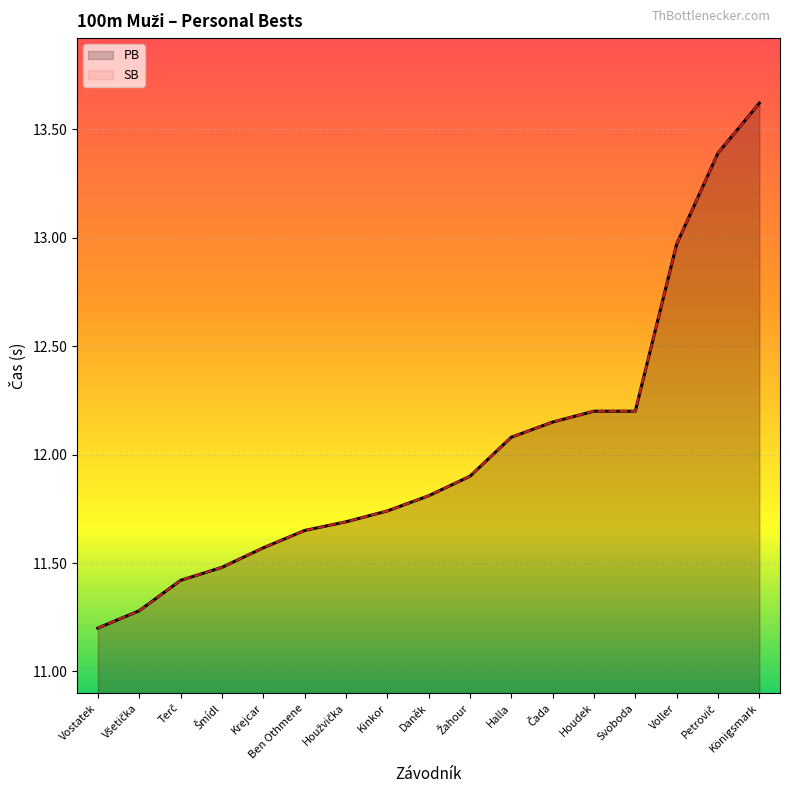

What is the difference between the SB values at Svoboda and Houžvička?

0.5